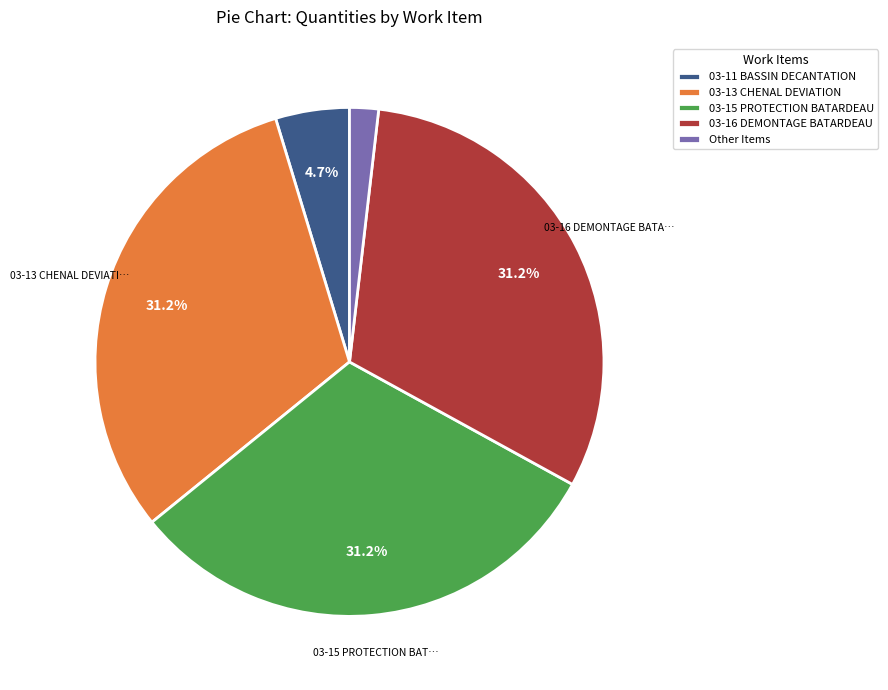

Between 03-11 BASSIN DECANTATION and 03-15 PROTECTION BATARDEAU, which is larger?

03-15 PROTECTION BATARDEAU